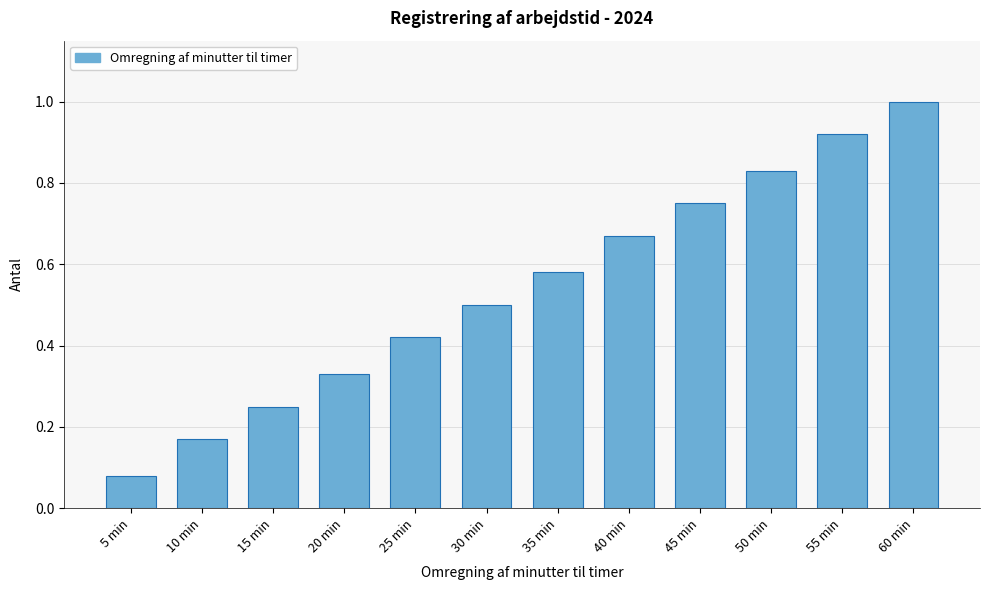

What value does the data have at 30 min?

0.5